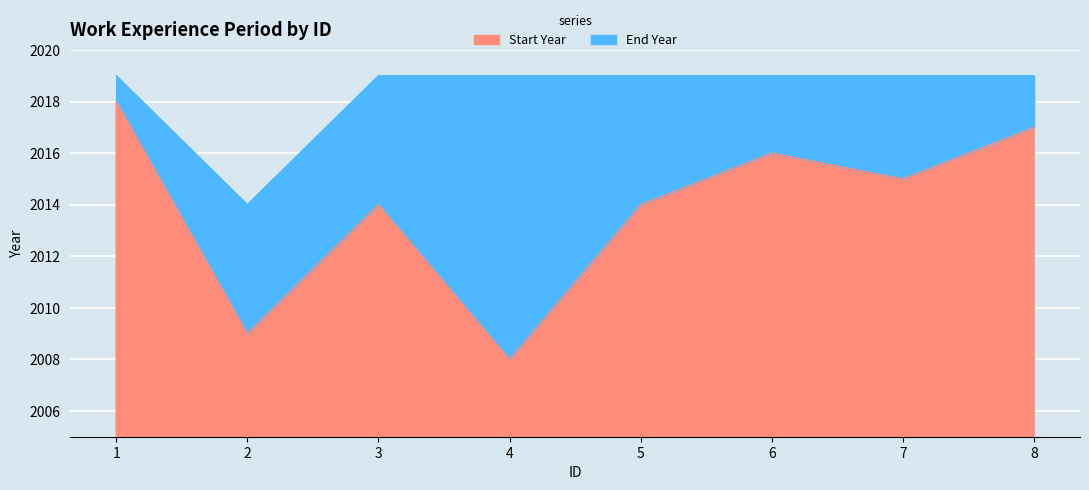

True or false: End Year and Start Year intersect in this chart.

False